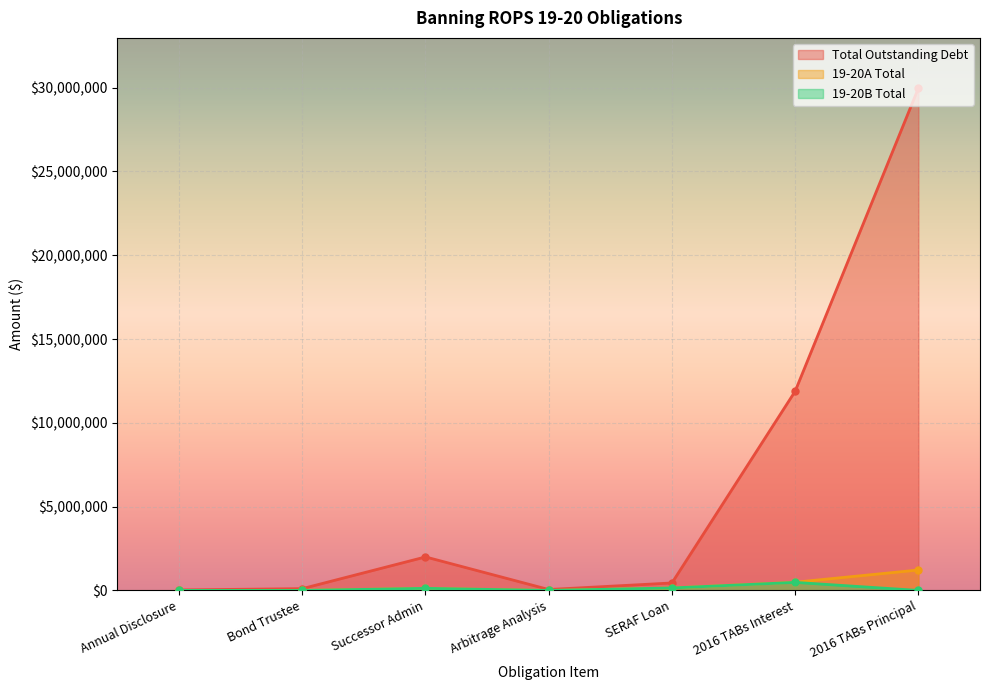

At how many categories does at least one series exceed 20224876?

1